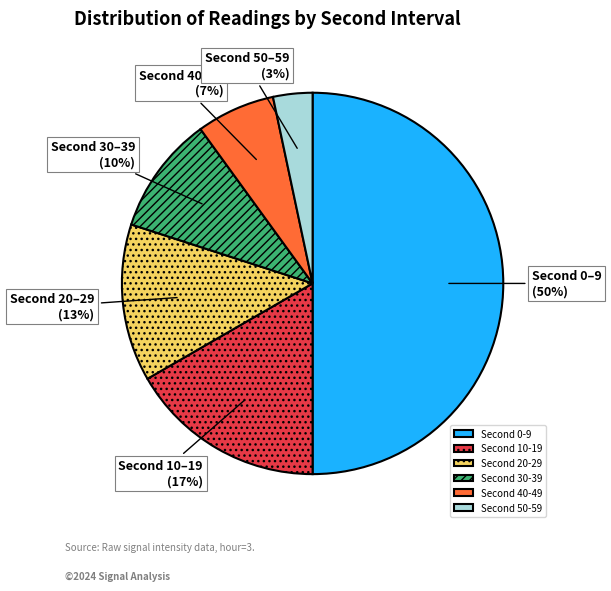

To the nearest percent, what is the difference between the largest and smallest slice percentages?

47%